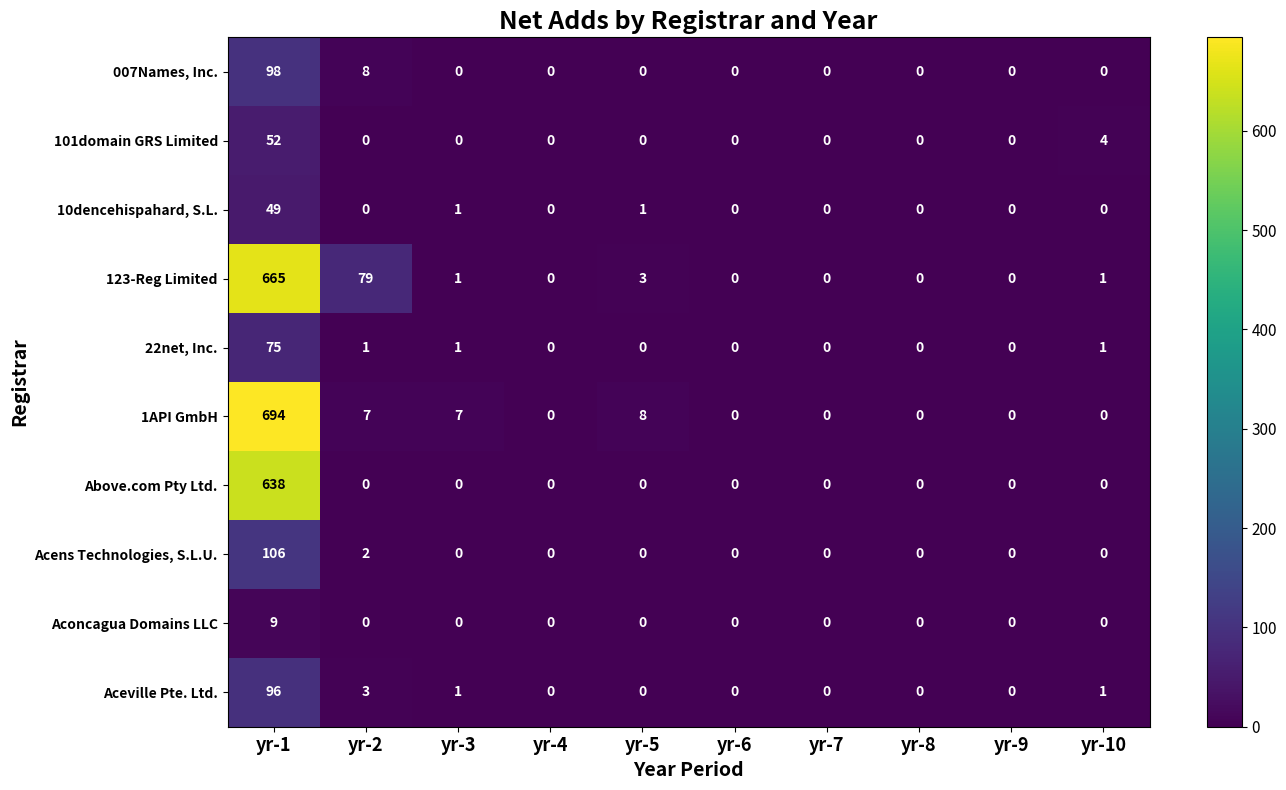

What is the difference between the second highest and minimum values in the 1API GmbH series?

8